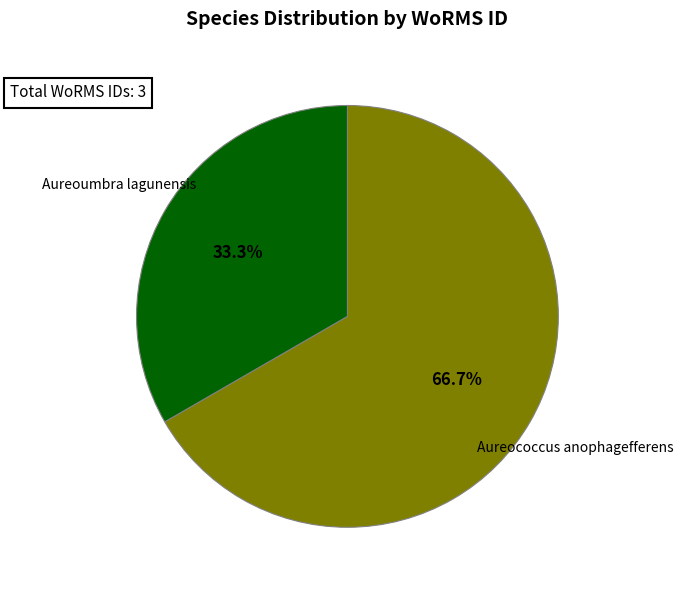

Which slice is the largest?

Aureococcus anophagefferens